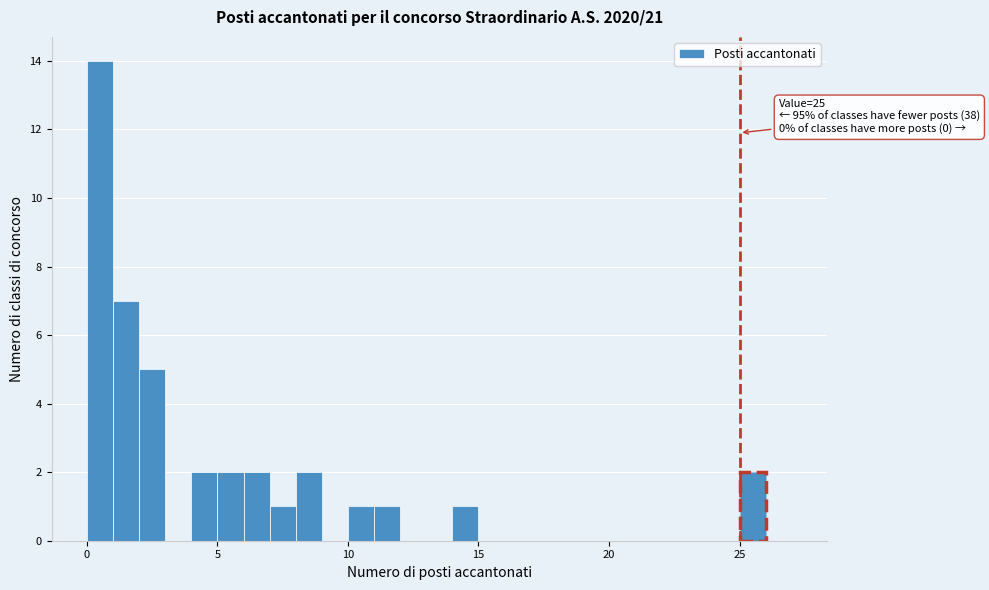

Read against the x-axis, roughly where is the centre of the tallest bar?

0.5